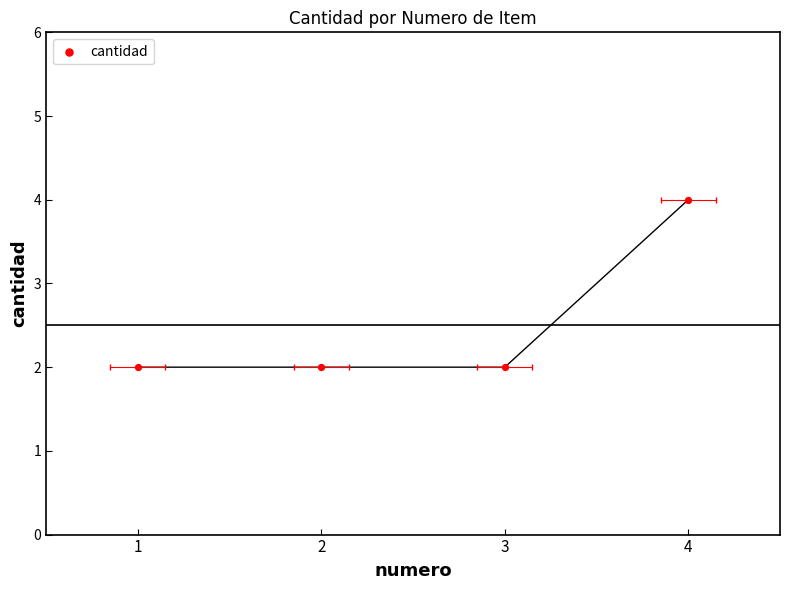

Approximately how many times larger is the value at 3 compared to 1?

1.0